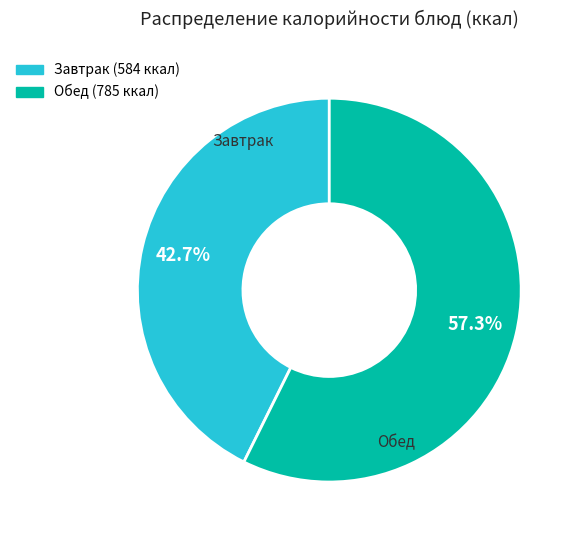

Is there any slice that represents more than half of the pie?

Yes